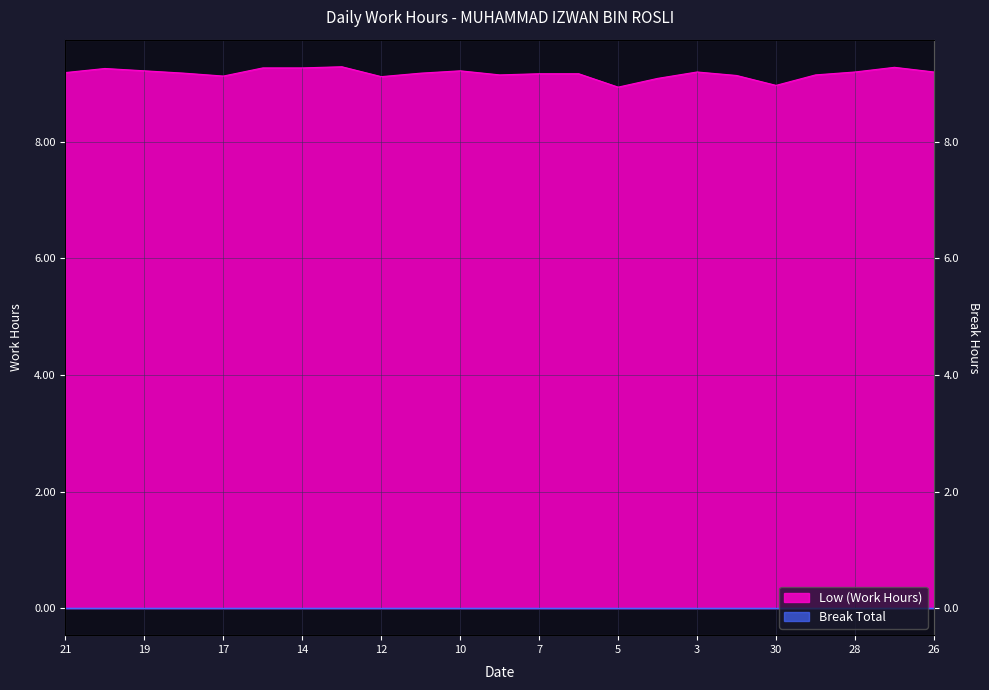

What is the value of the 5th point from the left?

9.1